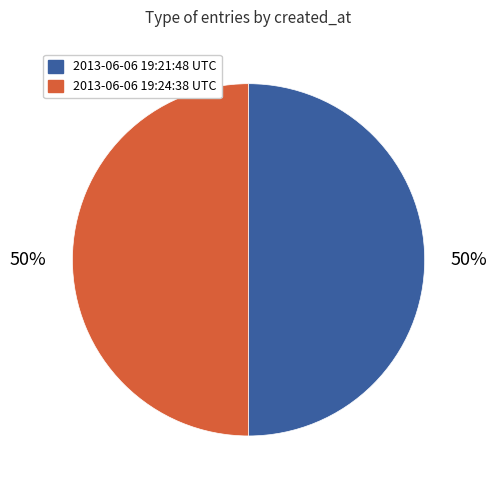

Is the sum of 2013-06-06 19:24:38 UTC and 2013-06-06 19:21:48 UTC greater than half?

Yes